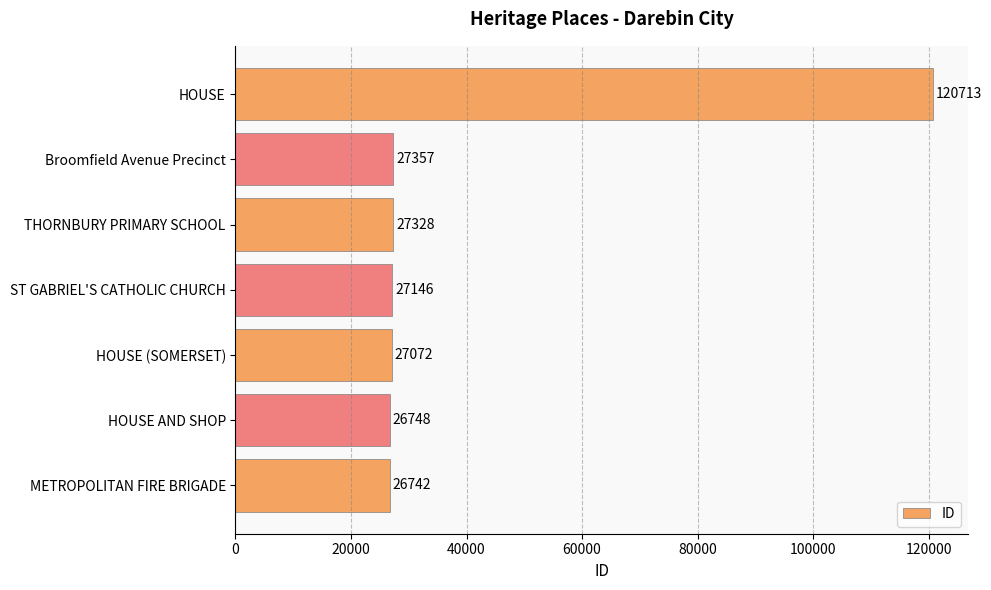

Reading bottom to top, list all the values displayed in this chart.

METROPOLITAN FIRE BRIGADE=26742	HOUSE AND SHOP=26748	HOUSE (SOMERSET)=27072	ST GABRIEL'S CATHOLIC CHURCH=27146	THORNBURY PRIMARY SCHOOL=27328	Broomfield Avenue Precinct=27357	HOUSE=120713